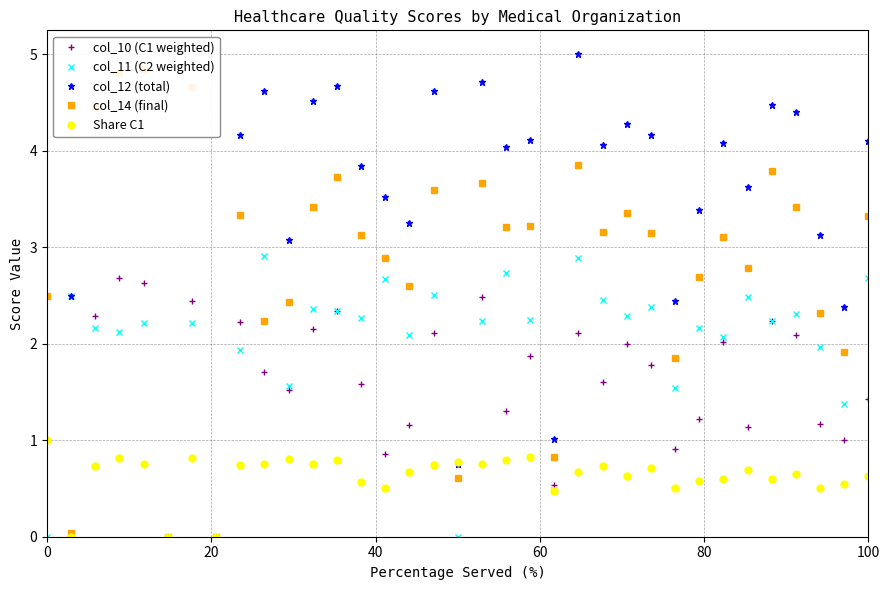

True or false: col_10 (C1 weighted) has more than 2 points higher than both neighbors.

True